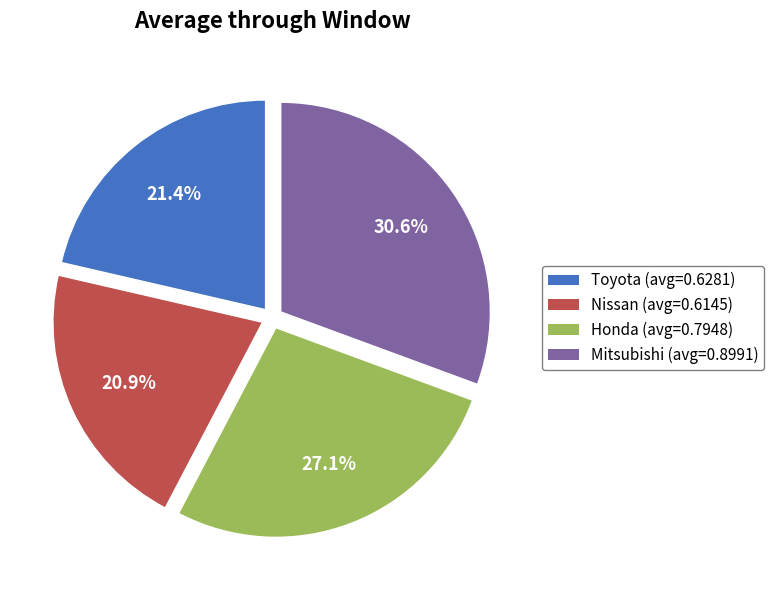

The Nissan slice represents 21% of the pie. True or false?

True